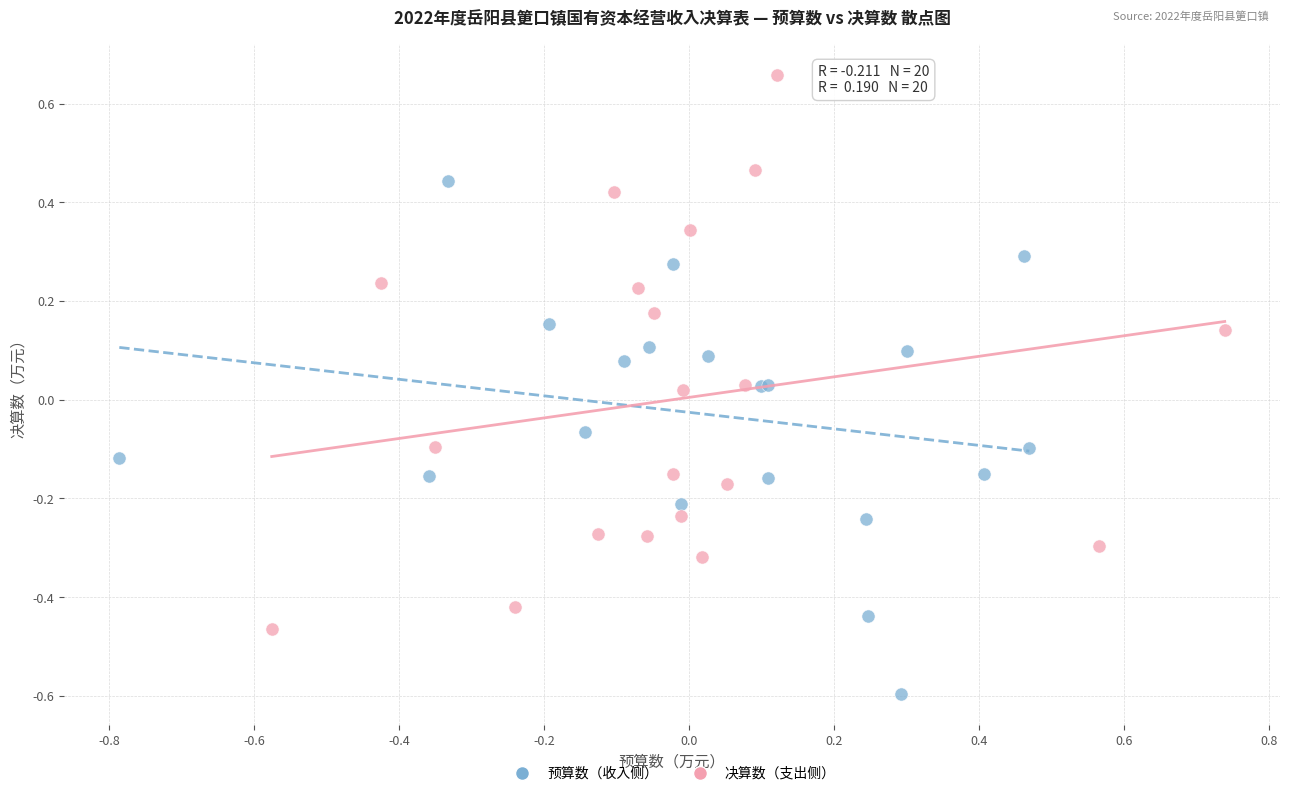

Which series reaches the maximum Y coordinate?

决算数（支出侧）